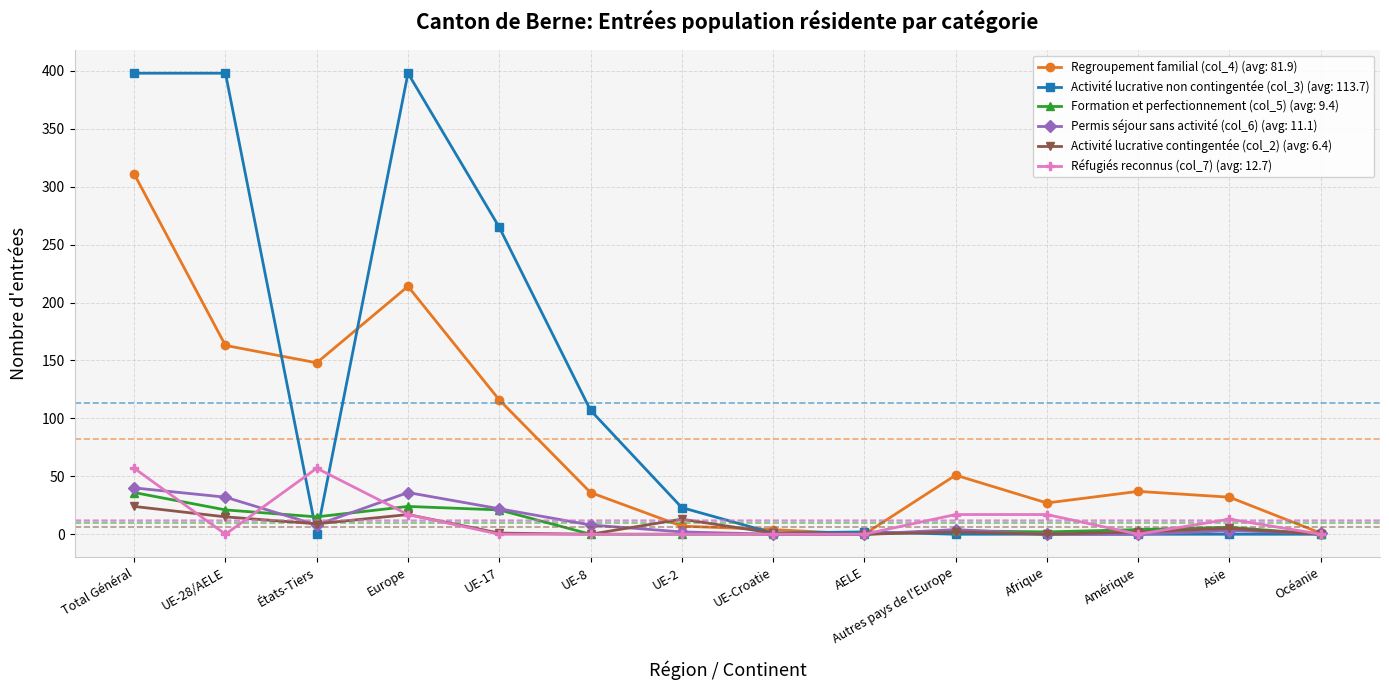

The value of Réfugiés reconnus (col_7) (avg: 12.7) at Afrique is 17. True or false?

True